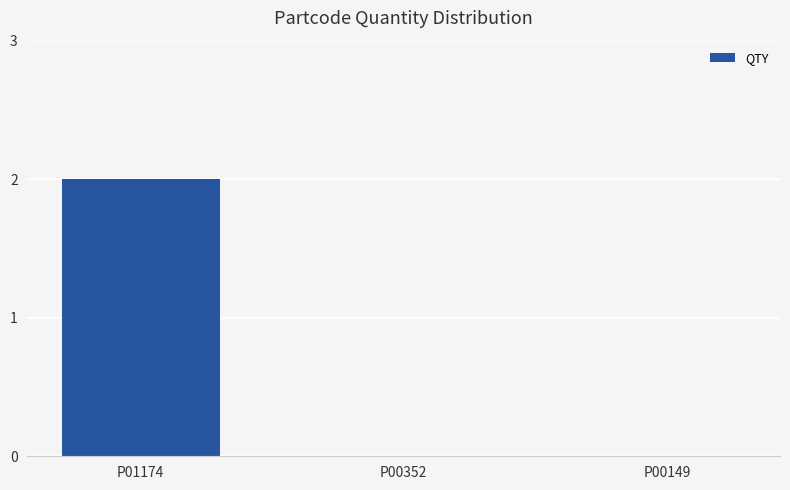

Count the number of categories in the chart.

3